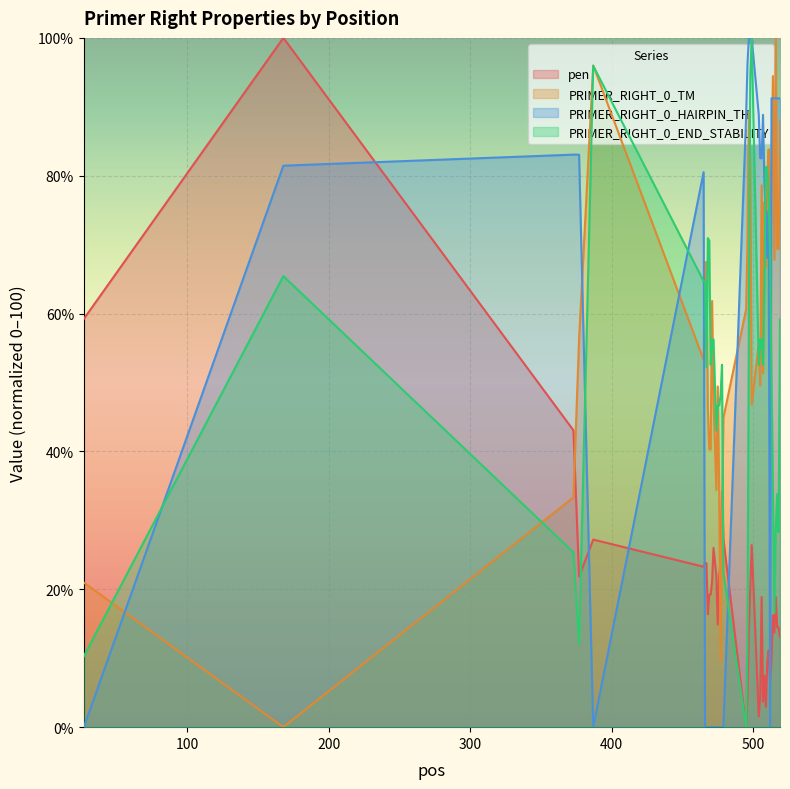

In PRIMER_RIGHT_0_END_STABILITY, how many points are higher than both neighbors (excluding endpoints)?

6